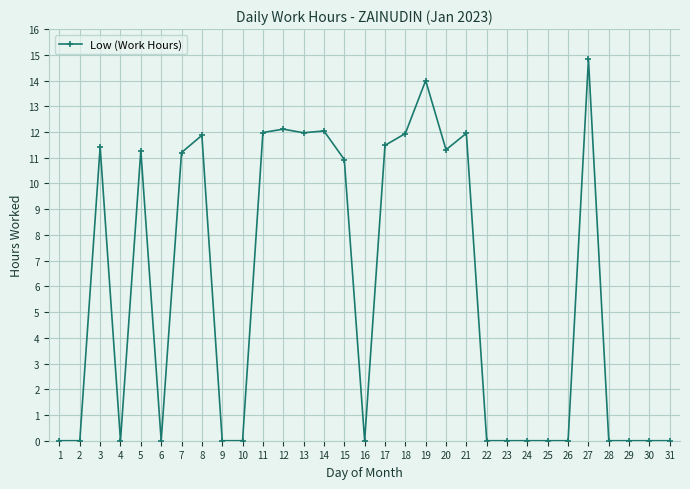

What is the value of the 13th point from the left?

12.0